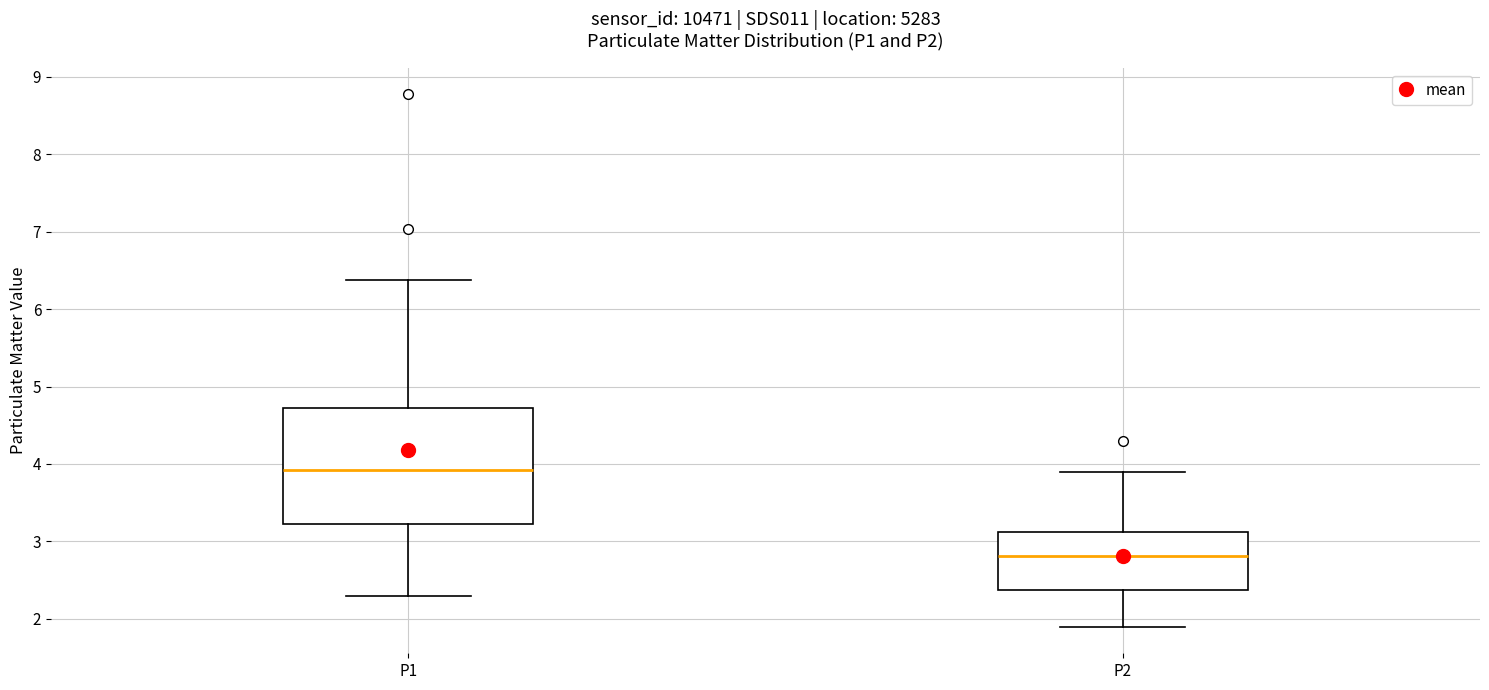

Which box has the highest median line?

P1